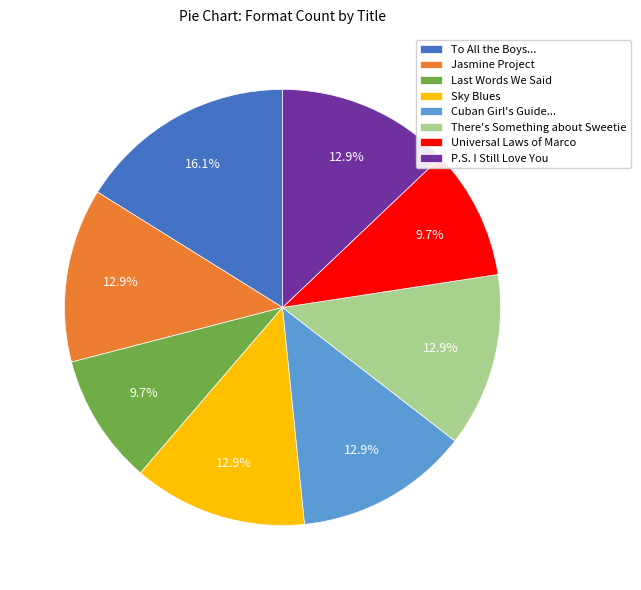

Is there a majority slice in this chart?

No